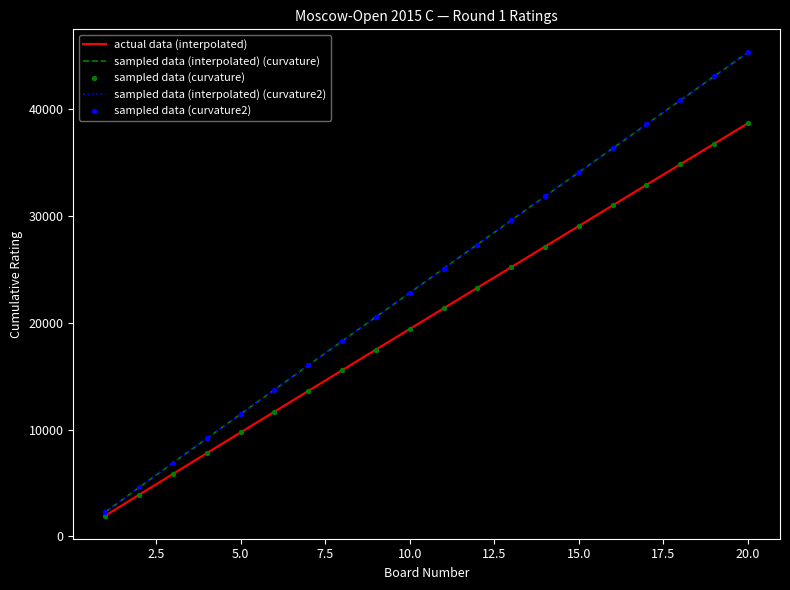

Does the chart have visible grid lines?

No